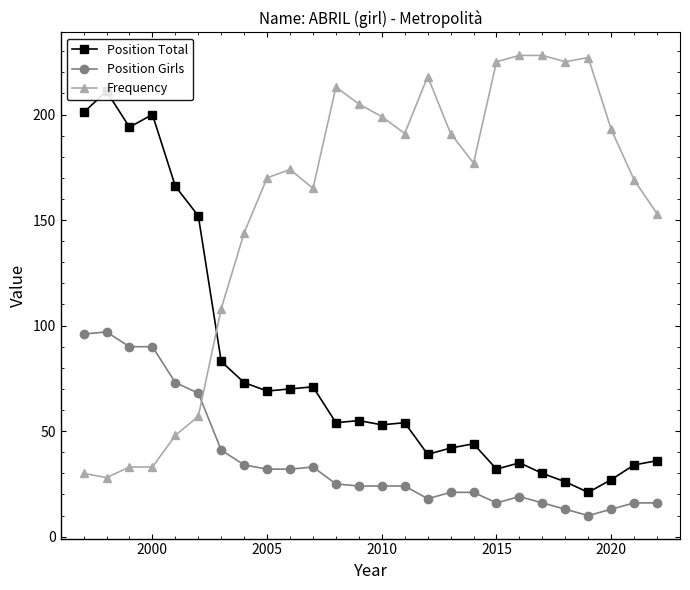

Reading left to right, extract all data points from this chart.

Position Total: 201	211	194	200	166	152	83	73	69	70	71	54	55	53	54	39	42	44	32	35	30	26	21	27	34	36
Position Girls: 96	97	90	90	73	68	41	34	32	32	33	25	24	24	24	18	21	21	16	19	16	13	10	13	16	16
Frequency: 30	28	33	33	48	57	108	144	170	174	165	213	205	199	191	218	191	177	225	228	228	225	227	193	169	153